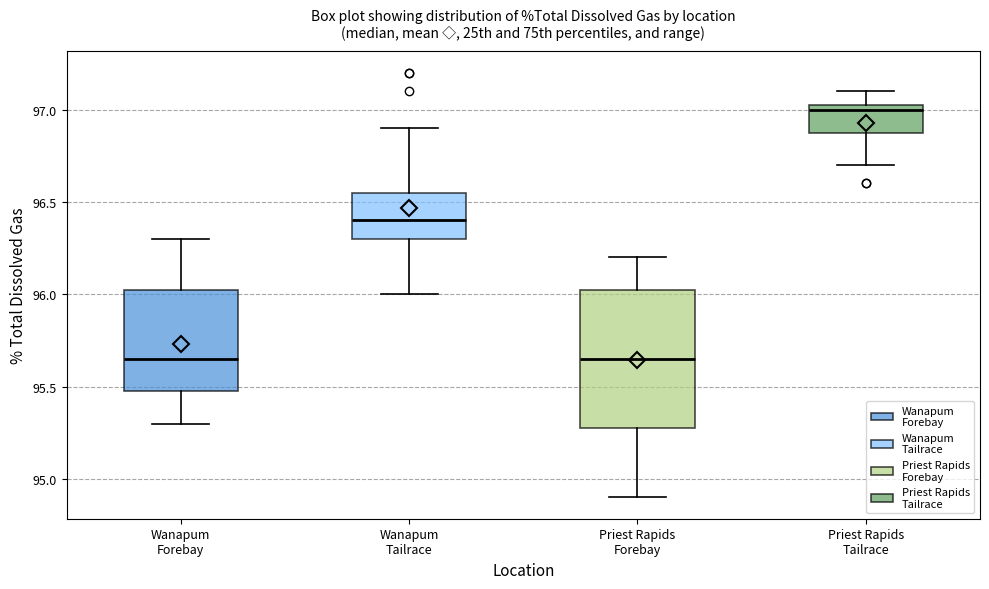

Reading left to right, read every box against the y-axis: the position of its median line, the range the box covers, and the ends of its whiskers. The values are not printed on the chart, so give them approximately, as read against the axis.

Wanapum Forebay: median 95.65, box 95.50 to 96.05, whiskers 95.30 to 96.30
Wanapum Tailrace: median 96.40, box 96.30 to 96.55, whiskers 96.00 to 96.90
Priest Rapids Forebay: median 95.65, box 95.30 to 96.05, whiskers 94.90 to 96.20
Priest Rapids Tailrace: median 97.00, box 96.90 to 97.05, whiskers 96.70 to 97.10